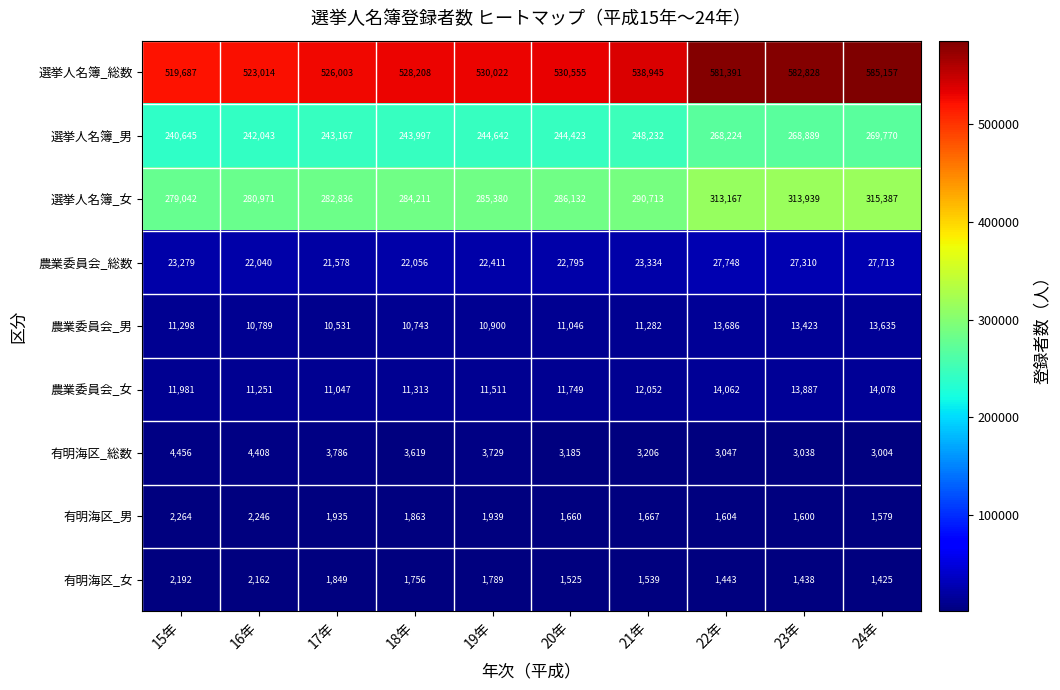

At 21年, list the series in order from smallest to largest.

有明海区_女, 有明海区_男, 有明海区_総数, 農業委員会_男, 農業委員会_女, 農業委員会_総数, 選挙人名簿_男, 選挙人名簿_女, 選挙人名簿_総数